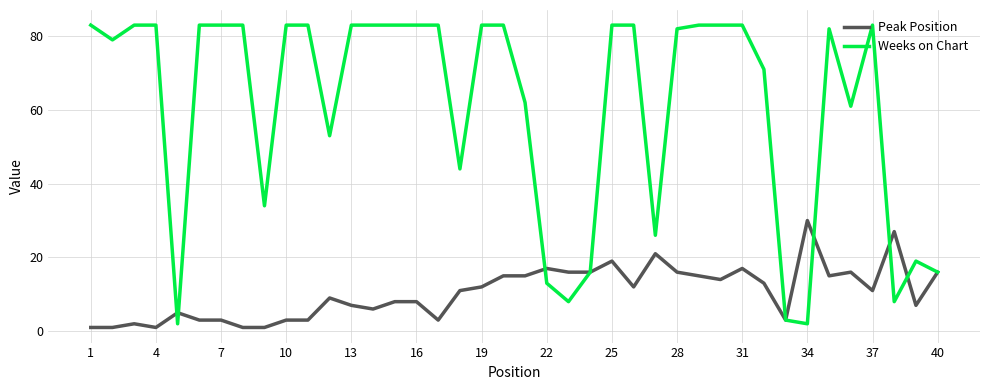

Which series has the largest total across all categories?

Weeks on Chart